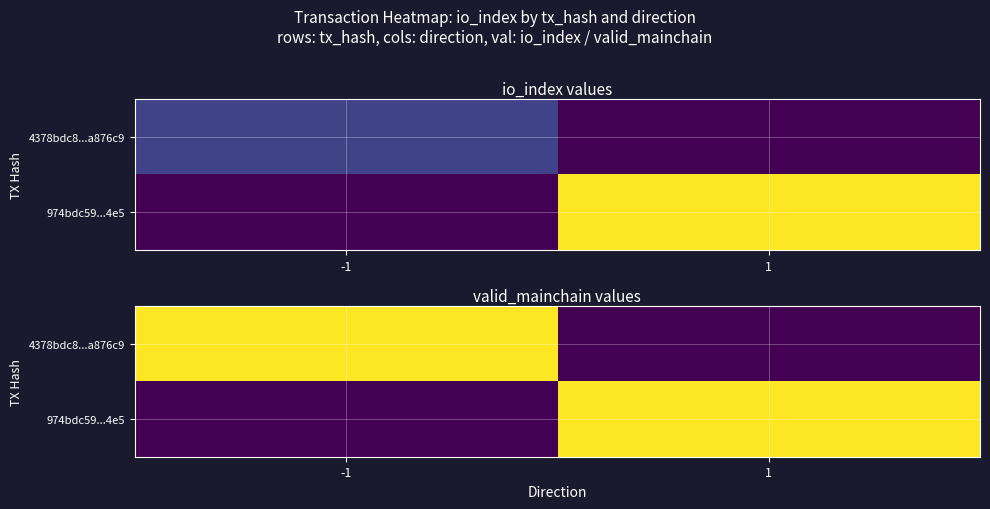

At which category is the sum across all series the highest?

-1